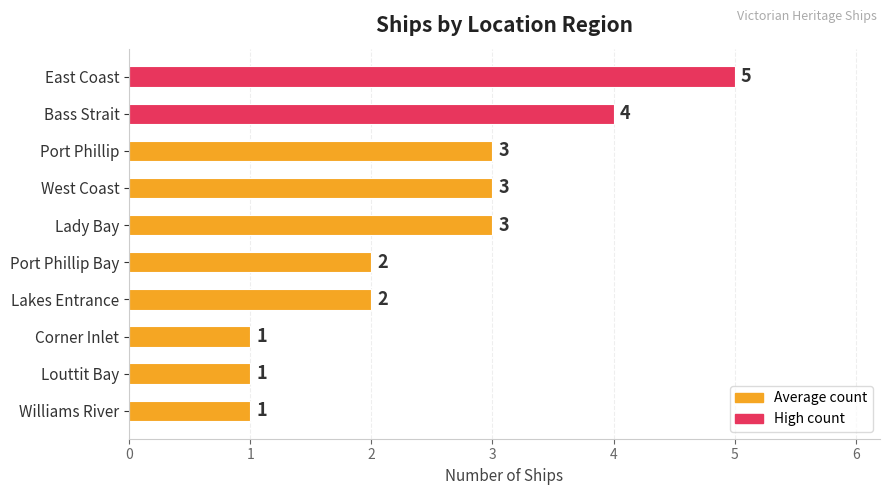

Does the chart contain any negative values?

No